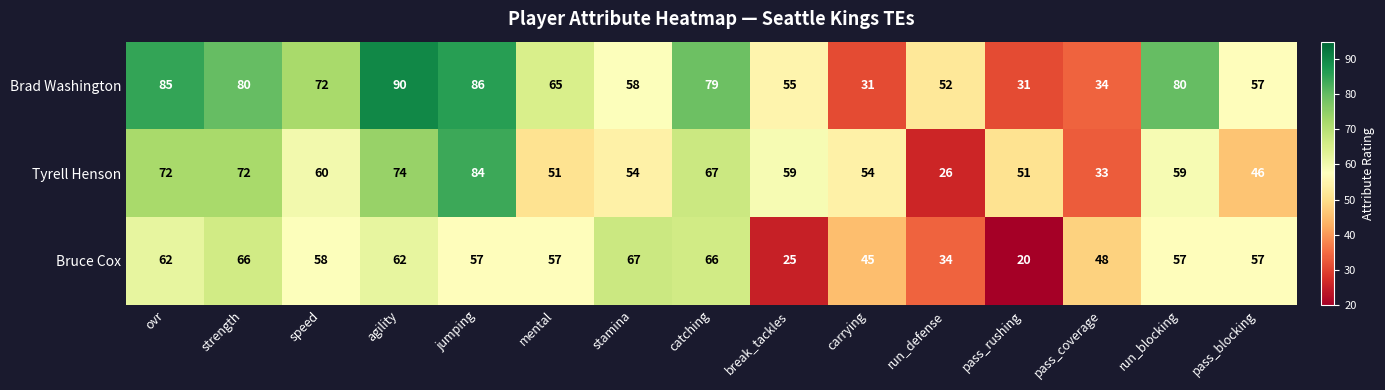

List the series in order of their peak value, highest first.

Brad Washington, Tyrell Henson, Bruce Cox